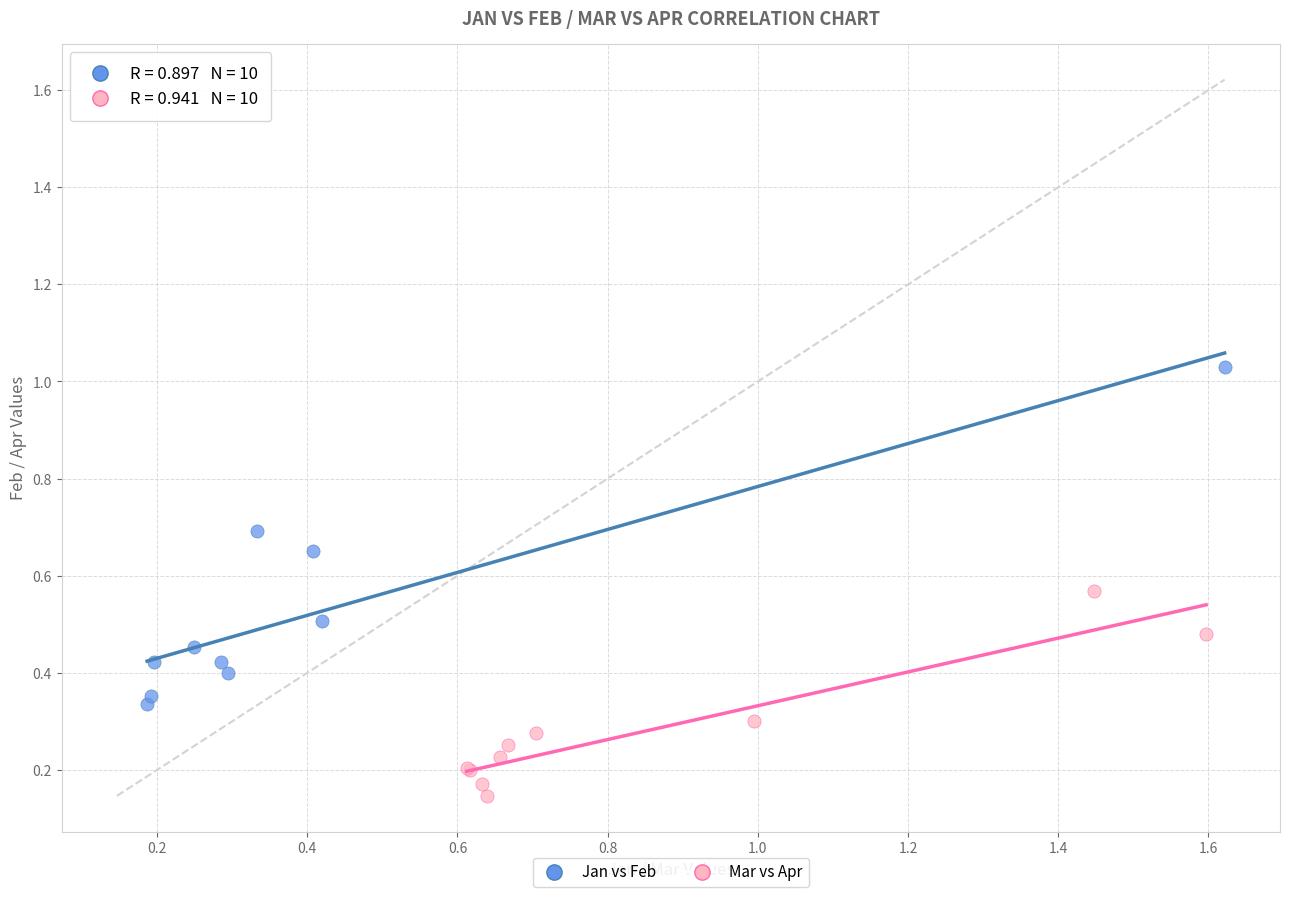

Which series has the largest Y range (max minus min)?

Jan vs Feb